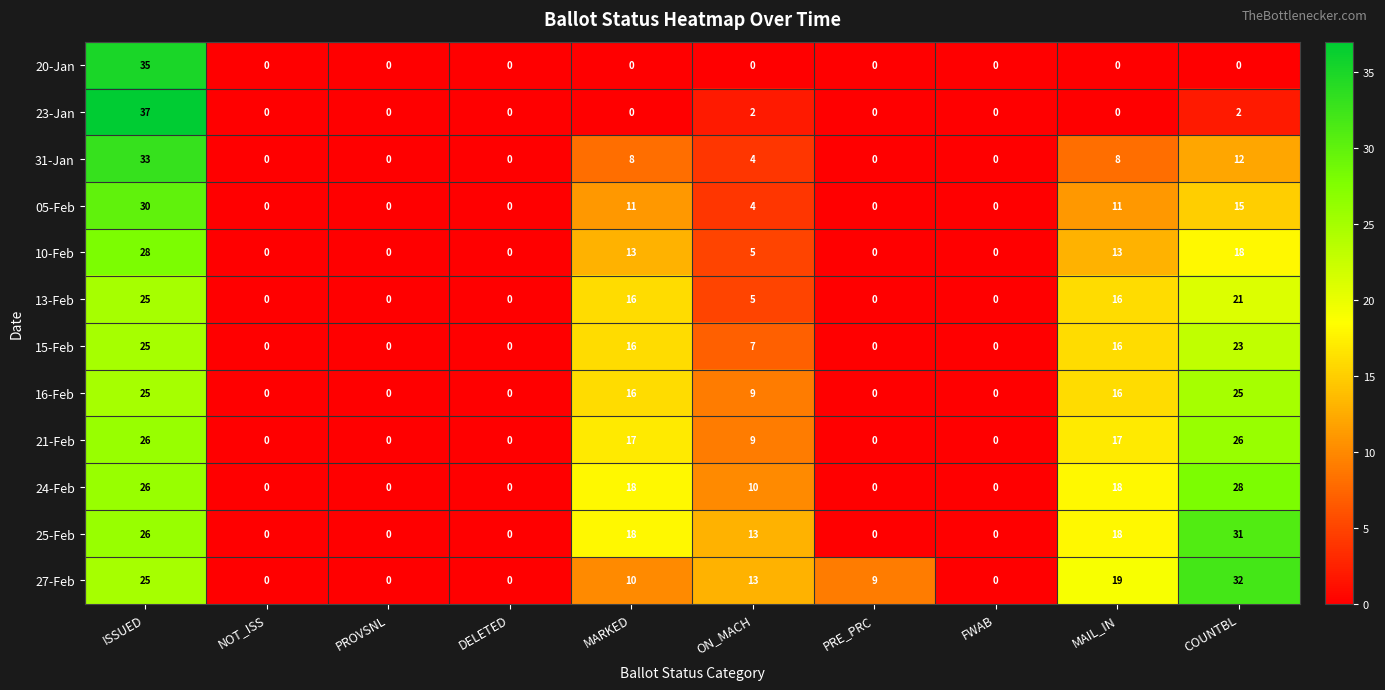

What is the difference between the maximum and second lowest values in the 05-Feb series?

30